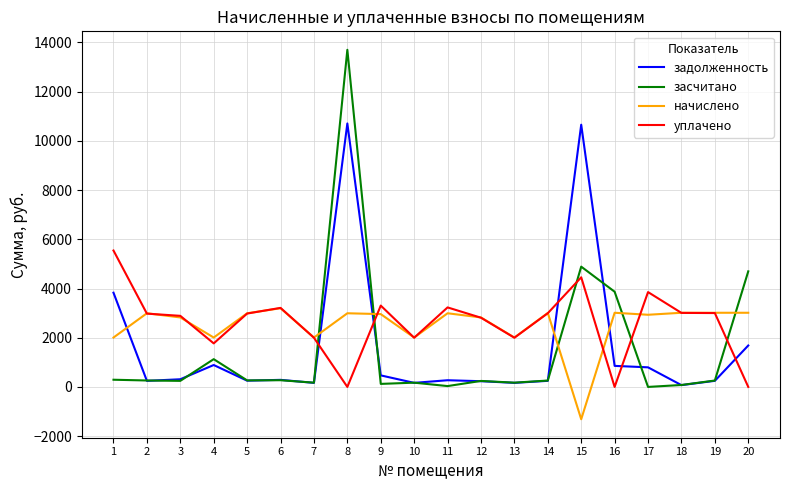

After their last crossing, which series has the higher values: начислено or задолженность?

начислено